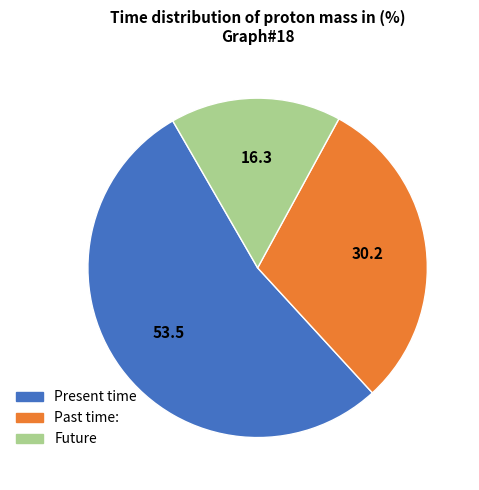

How many segments does this pie chart have?

3